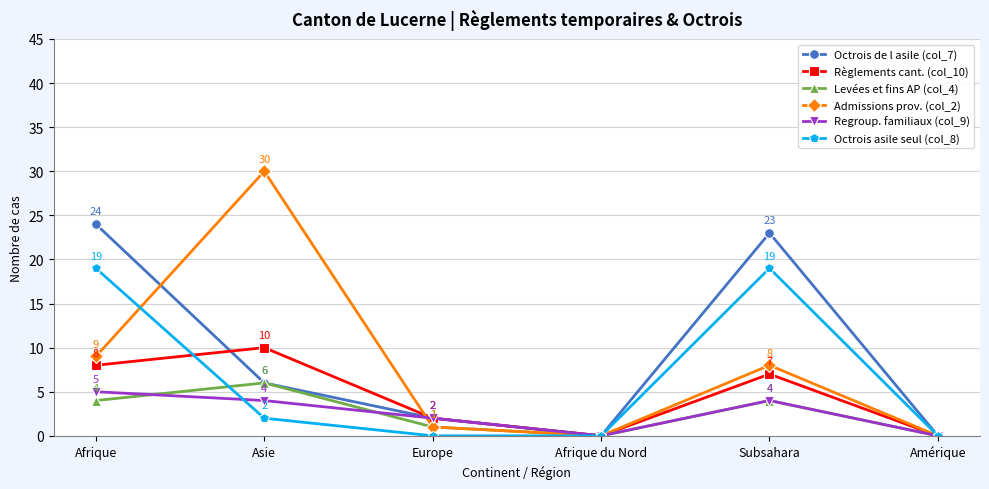

What is the spread (max minus min) of values at Subsahara?

19